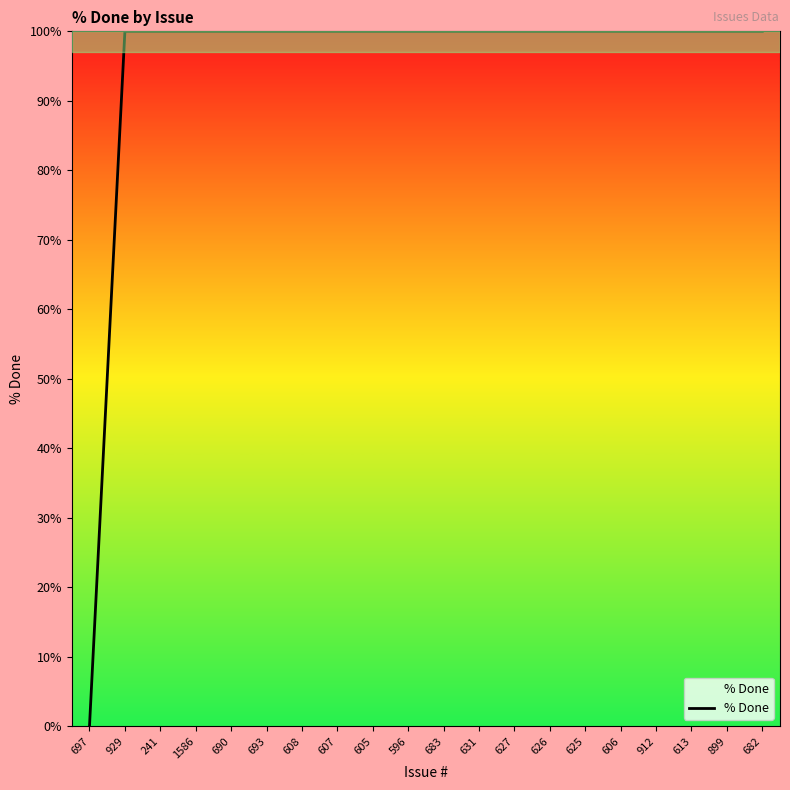

What is the sum of the values at 608 and 605?

200